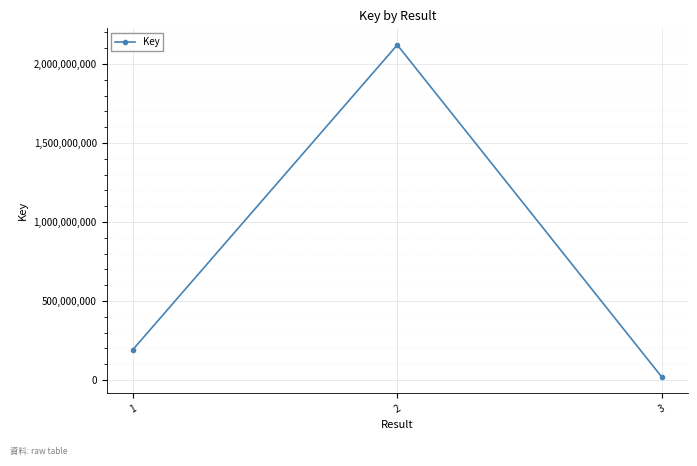

What is the sum of all values?

2333414767